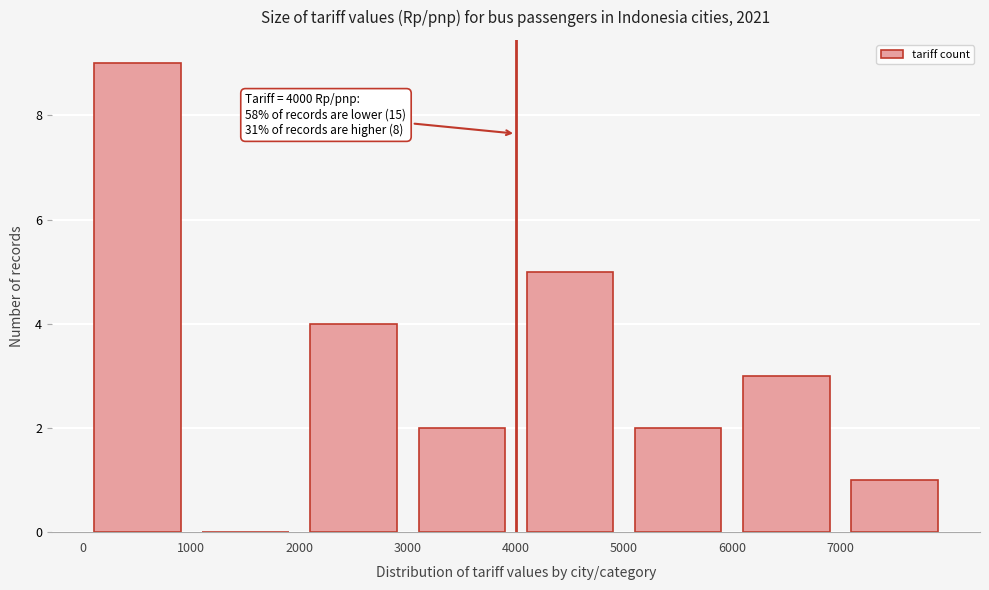

Which range on the x-axis has the tallest bar?

0 to 1000